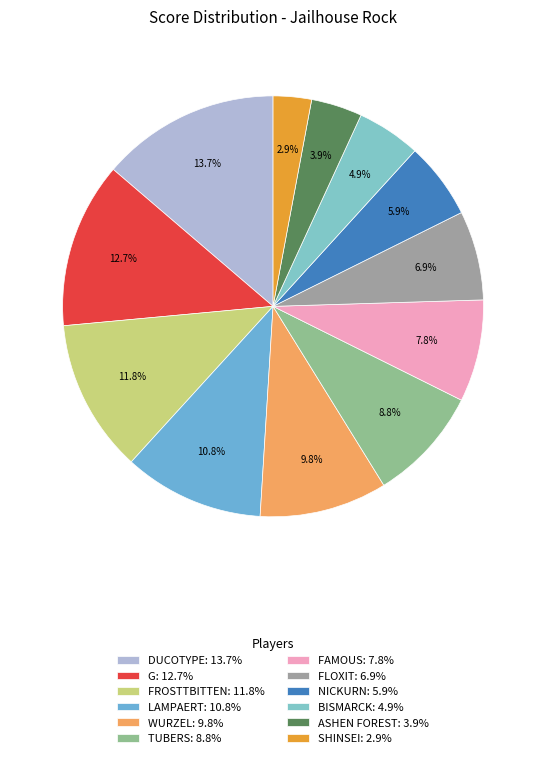

To the nearest percent, what is the difference between the largest and smallest slice percentages?

11%